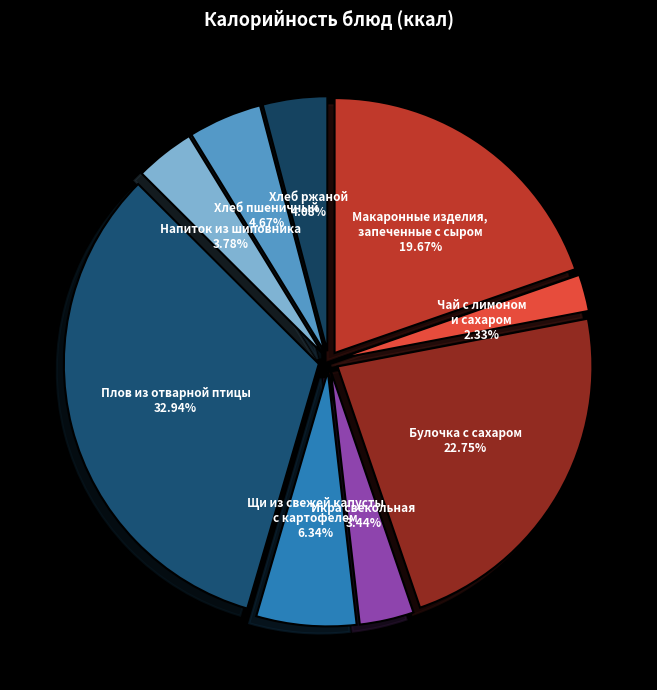

What is the ratio of the value at Булочка с сахаром to the value at Напиток из шиповника?

6.0